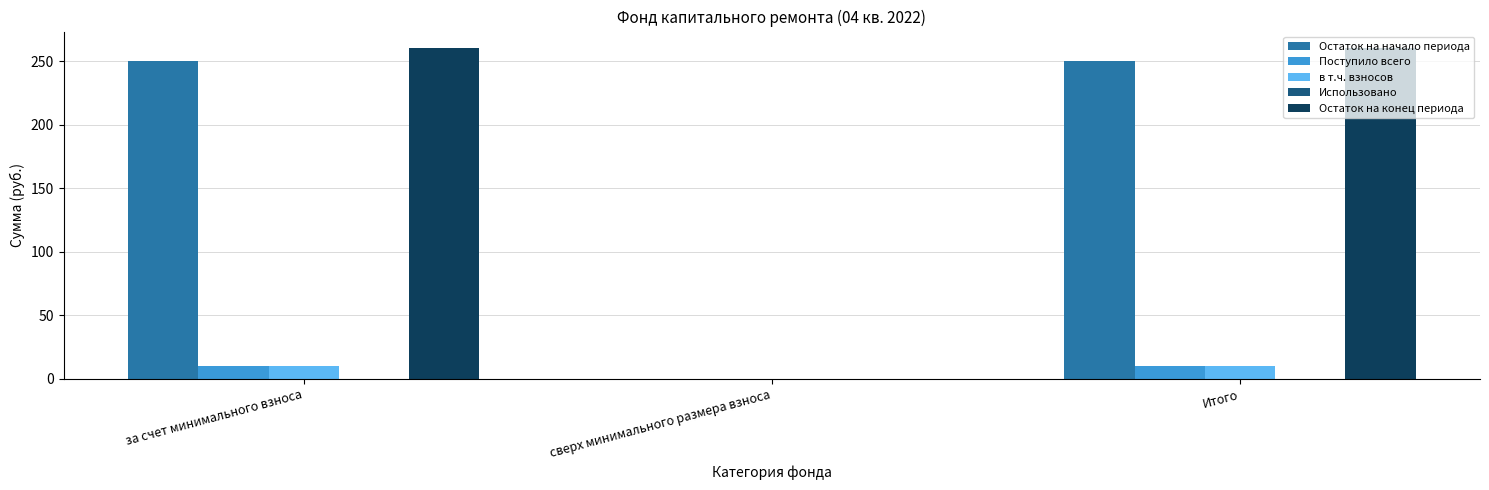

The Остаток на конец периода series shows 260.2 at за счет минимального взноса. True or false?

True